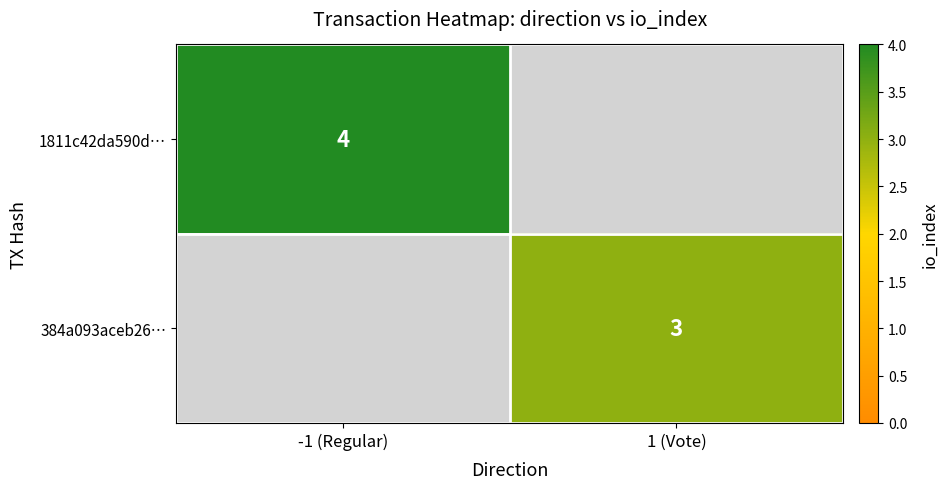

True or false: 1811c42da590d… has a value of 4 at -1 (Regular).

True